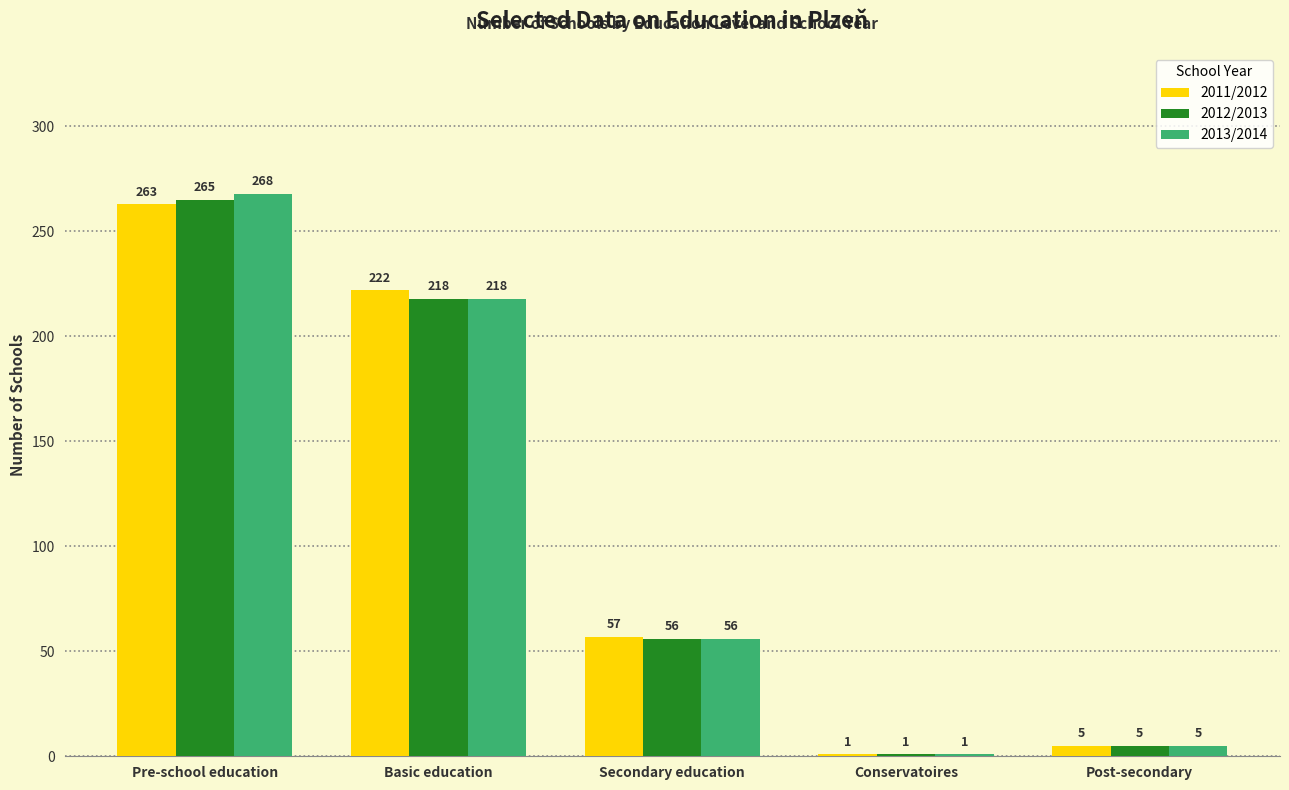

At which label is 2013/2014 closest to 134?

Secondary education